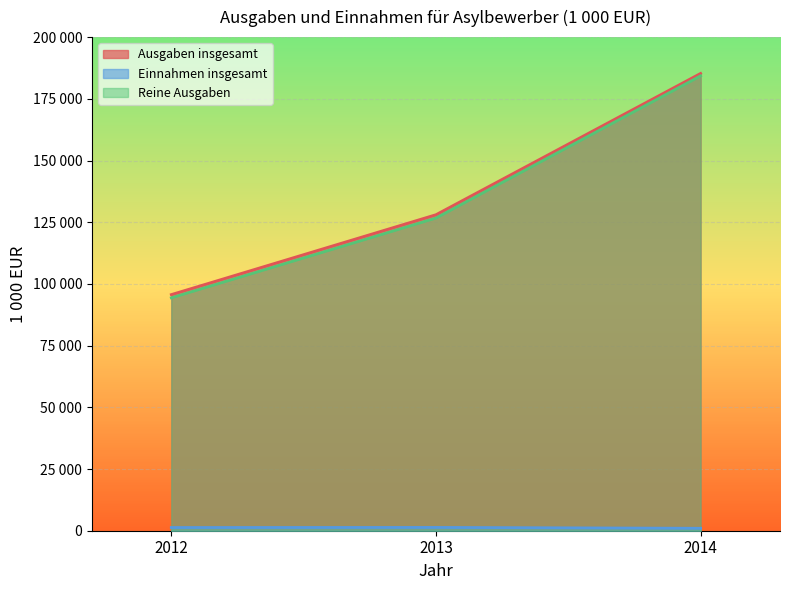

Is it true that Reine Ausgaben equals 53550 at 2014?

False